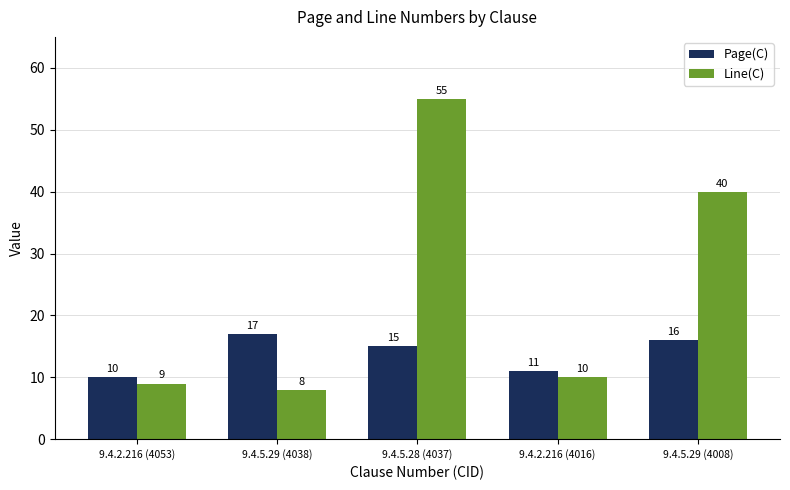

Reading left to right, extract all data points from this chart.

Page(C): 10	17	15	11	16
Line(C): 9	8	55	10	40